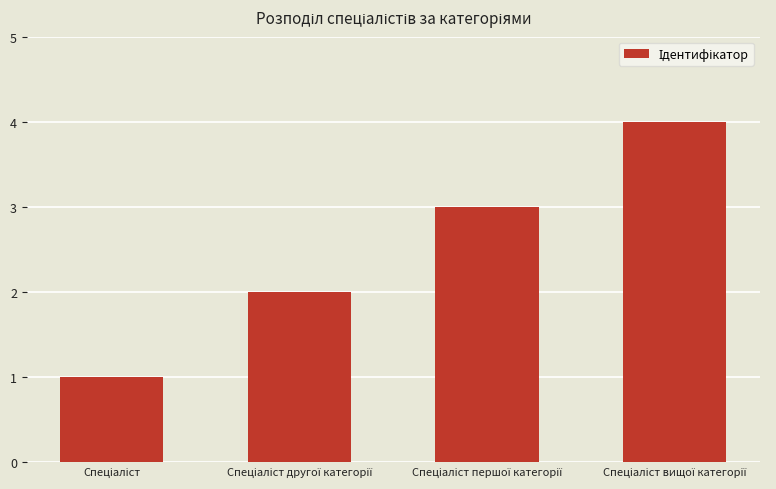

What is the sum of all values?

10